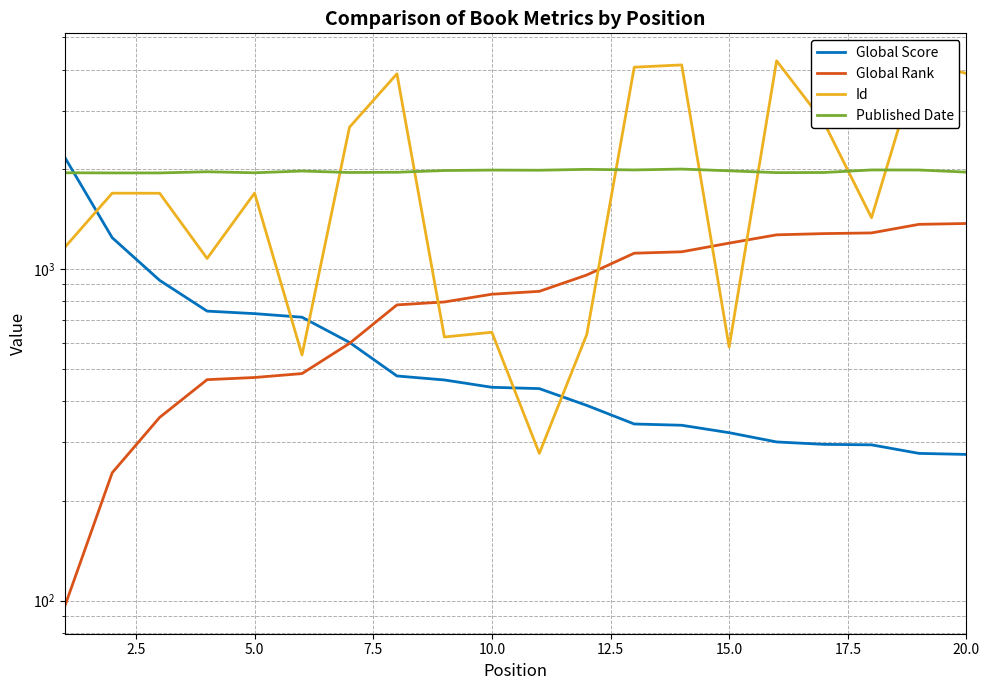

Rank the series at 17.5 from lowest to highest value.

Global Score, Global Rank, Published Date, Id